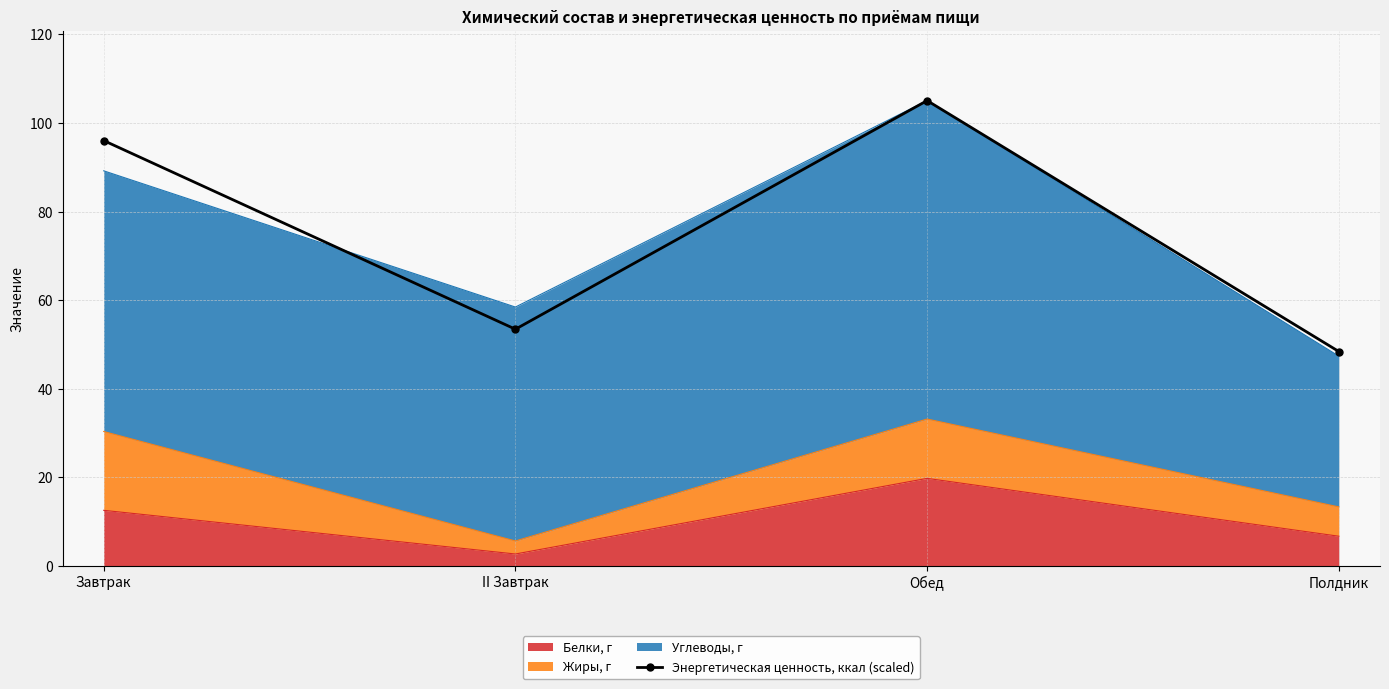

Which has a higher value, Завтрак or Обед?

Обед